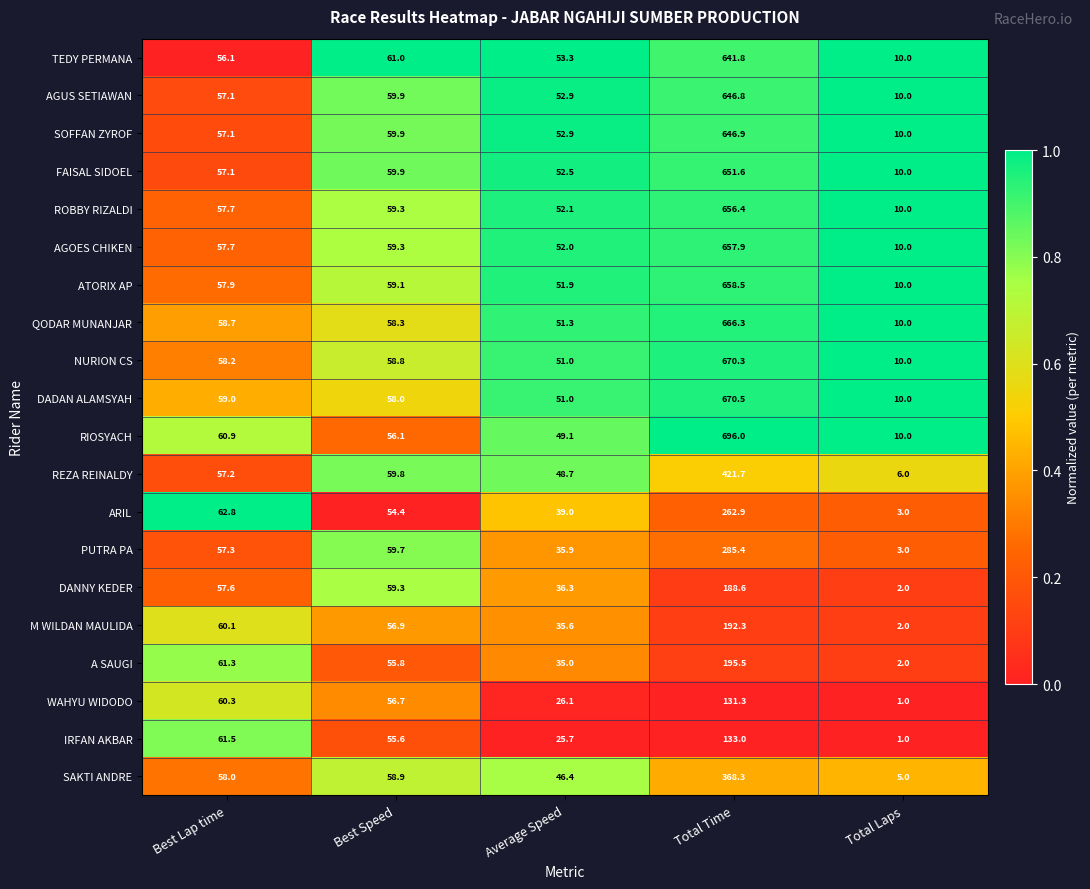

Is the value of PUTRA PA at Best Lap time greater than the value of RIOSYACH at Average Speed?

Yes